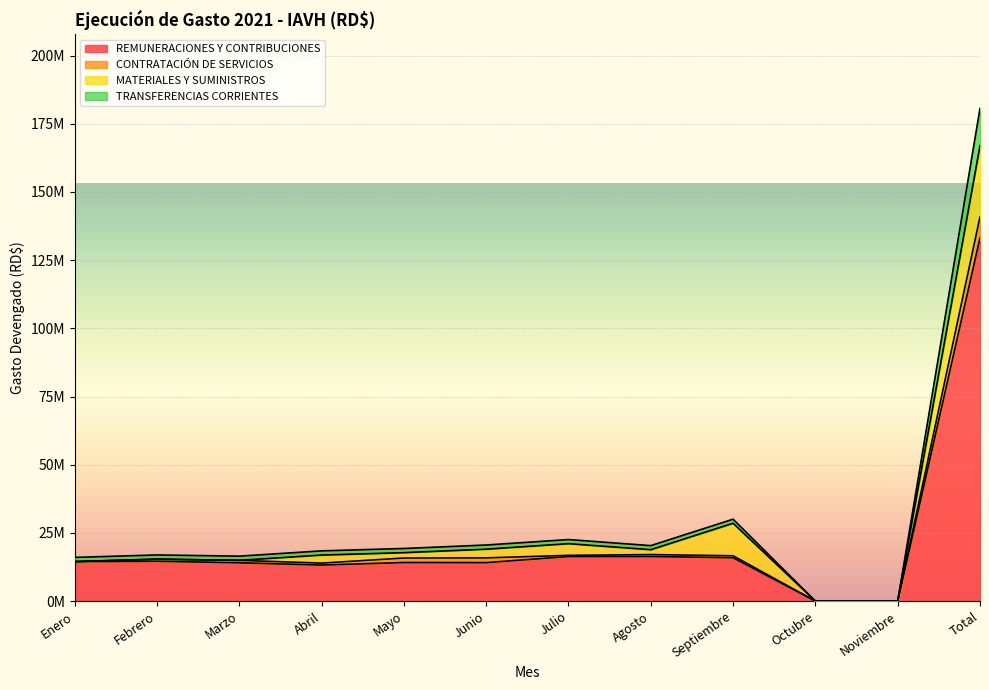

At which category is the sum across all series the highest?

Total